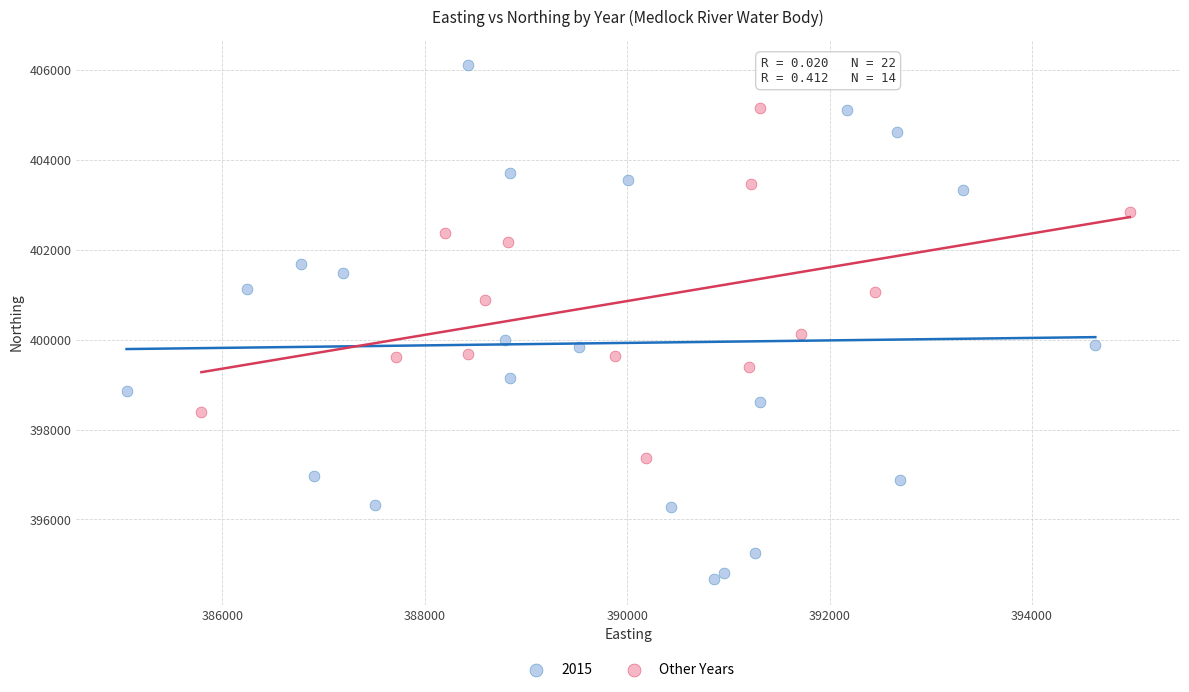

Which series has the widest spread of Y values?

2015